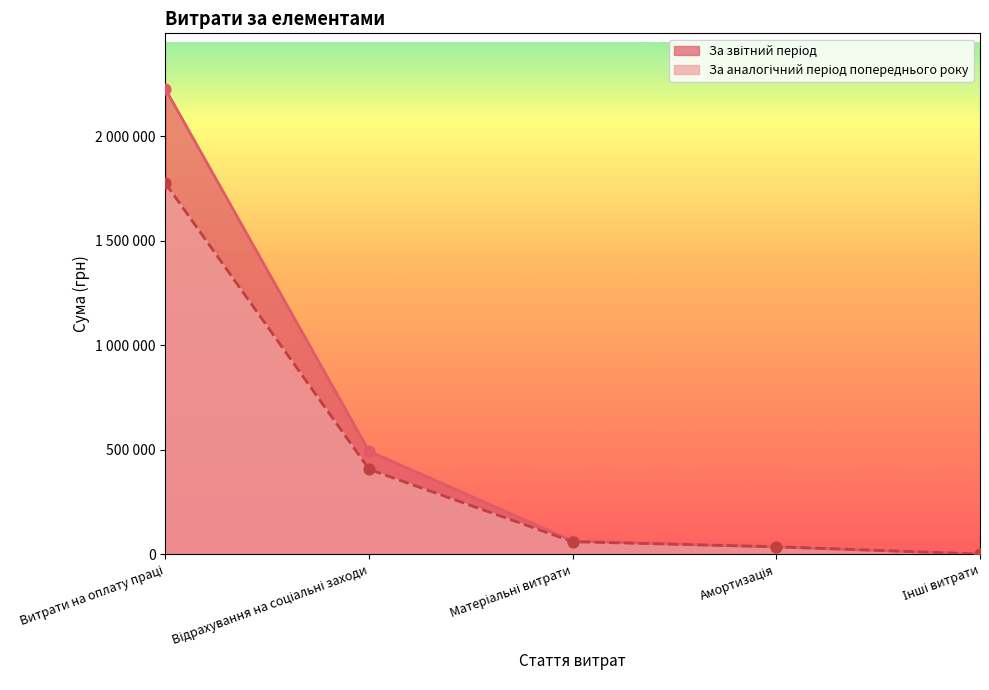

Which series has the widest spread of Y values?

За звітний період